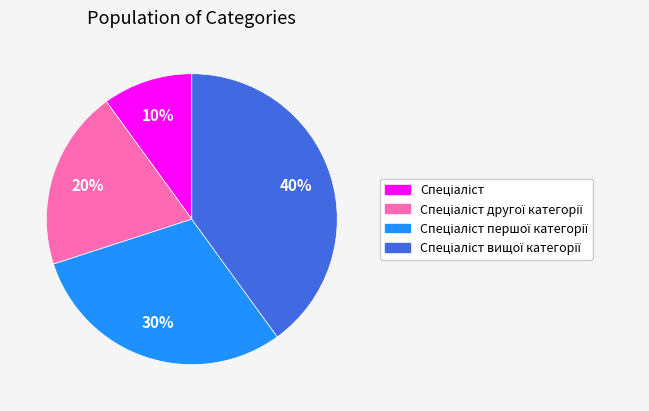

How many slices are in this pie chart?

4